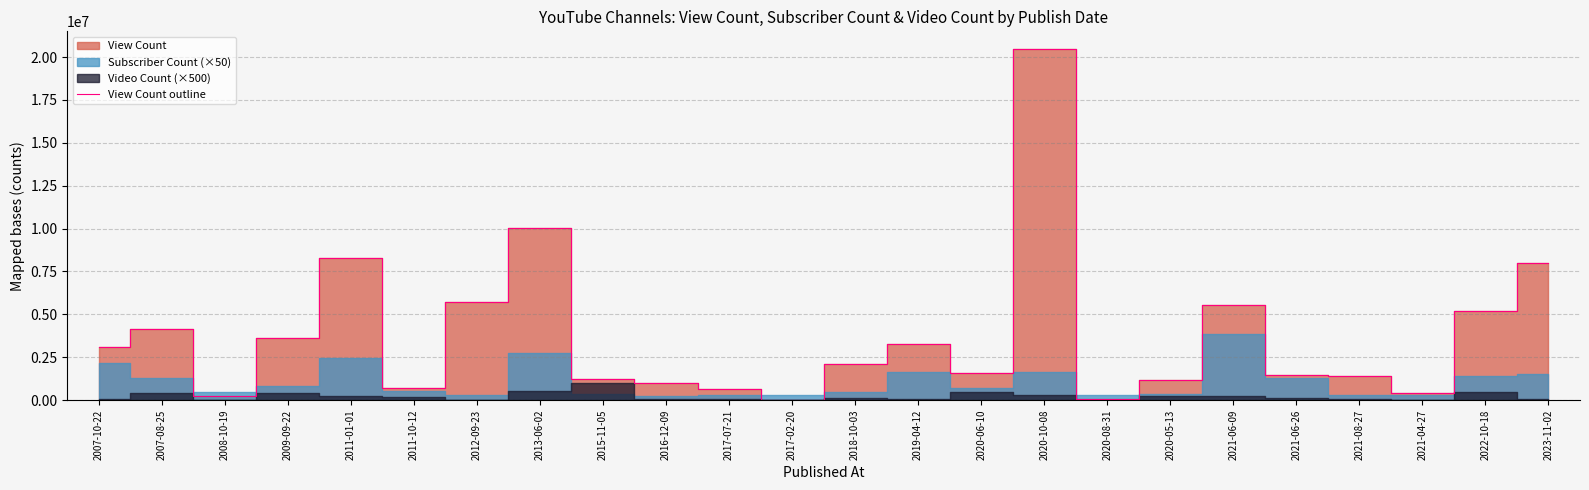

How many points are higher than both their immediate neighbors (excluding endpoints)?

6